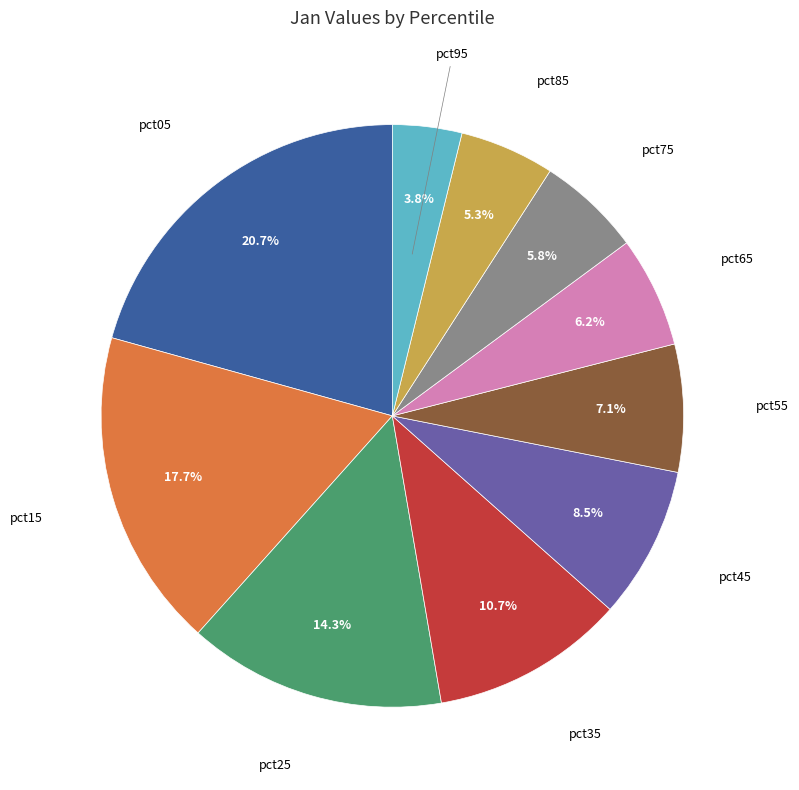

Count the number of slices in the pie.

10